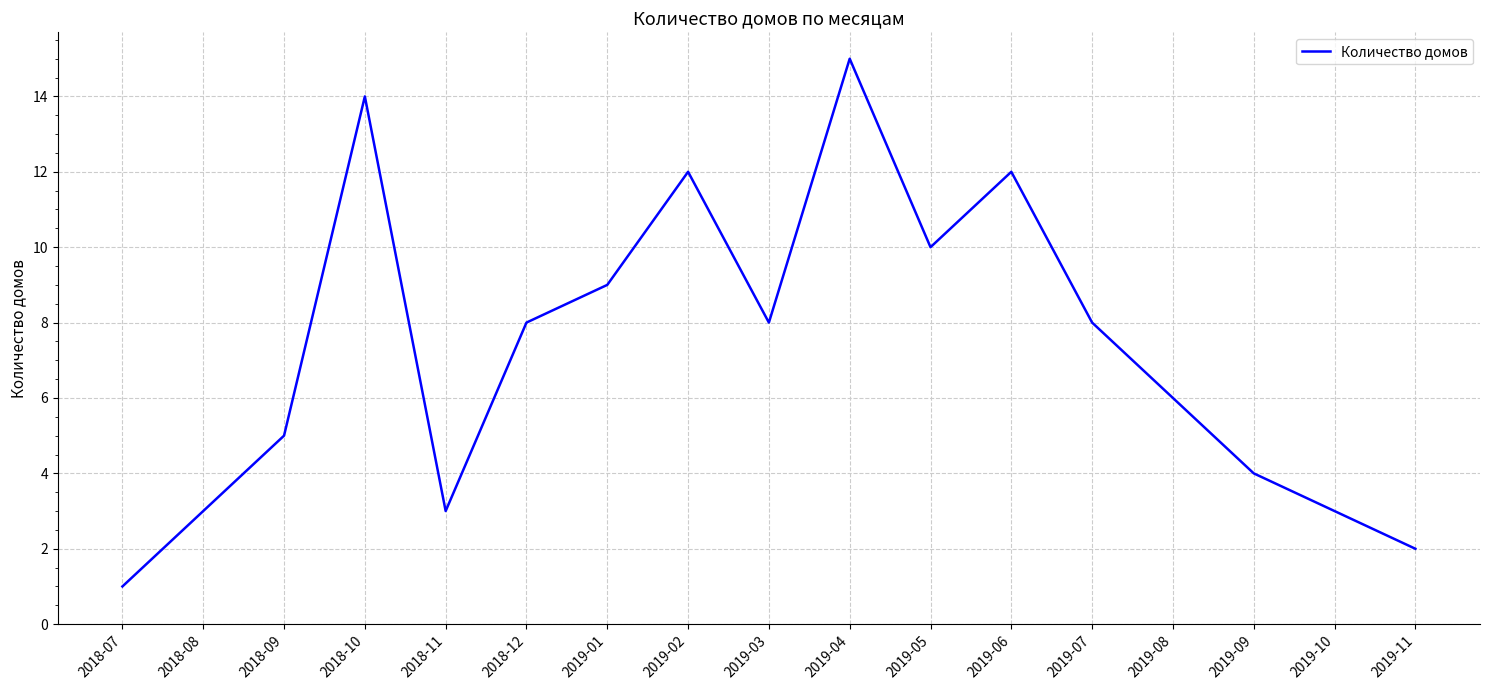

Read the value at 2019-09.

4